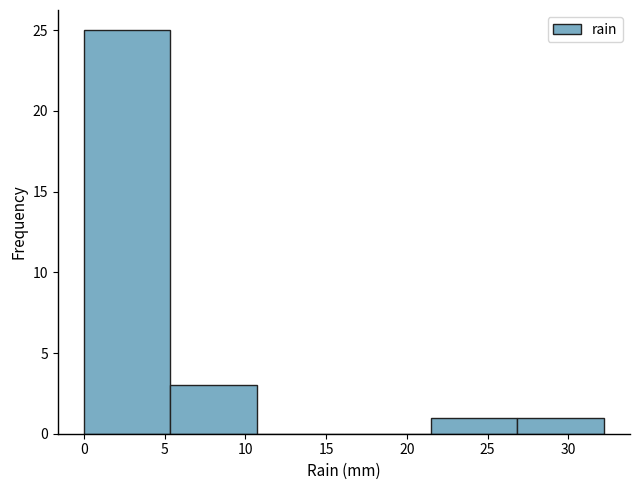

Which range on the x-axis has the tallest bar?

0.0 to 5.5